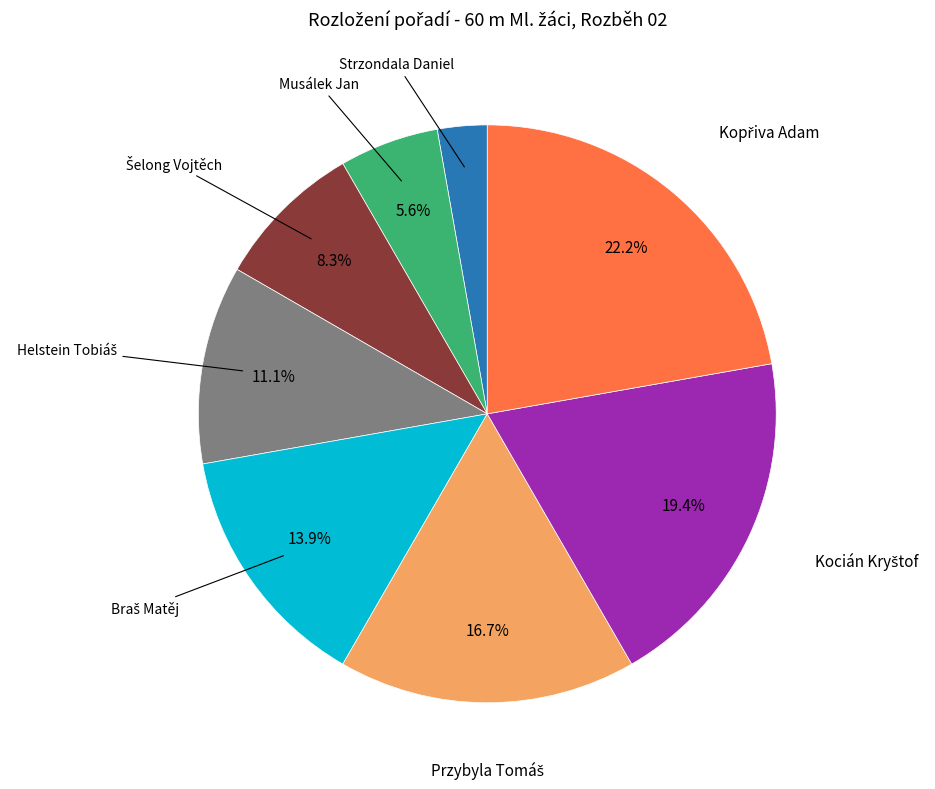

Is there a majority slice in this chart?

No